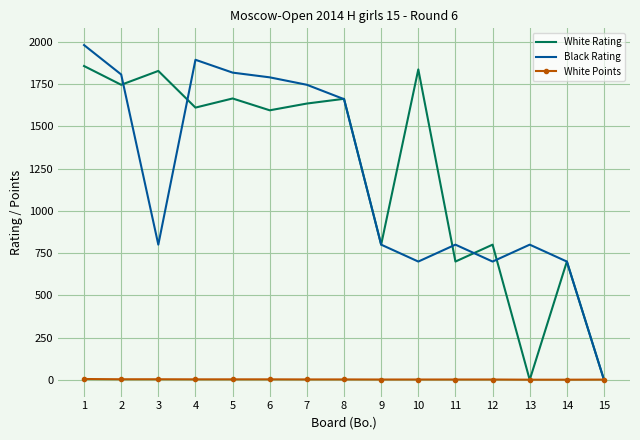

What is the average value of the White Points series?

2.5